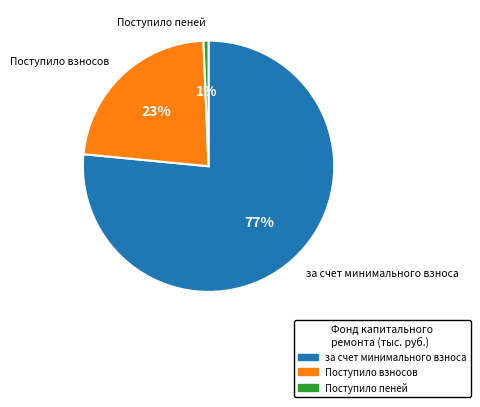

Is there a majority slice in this chart?

Yes